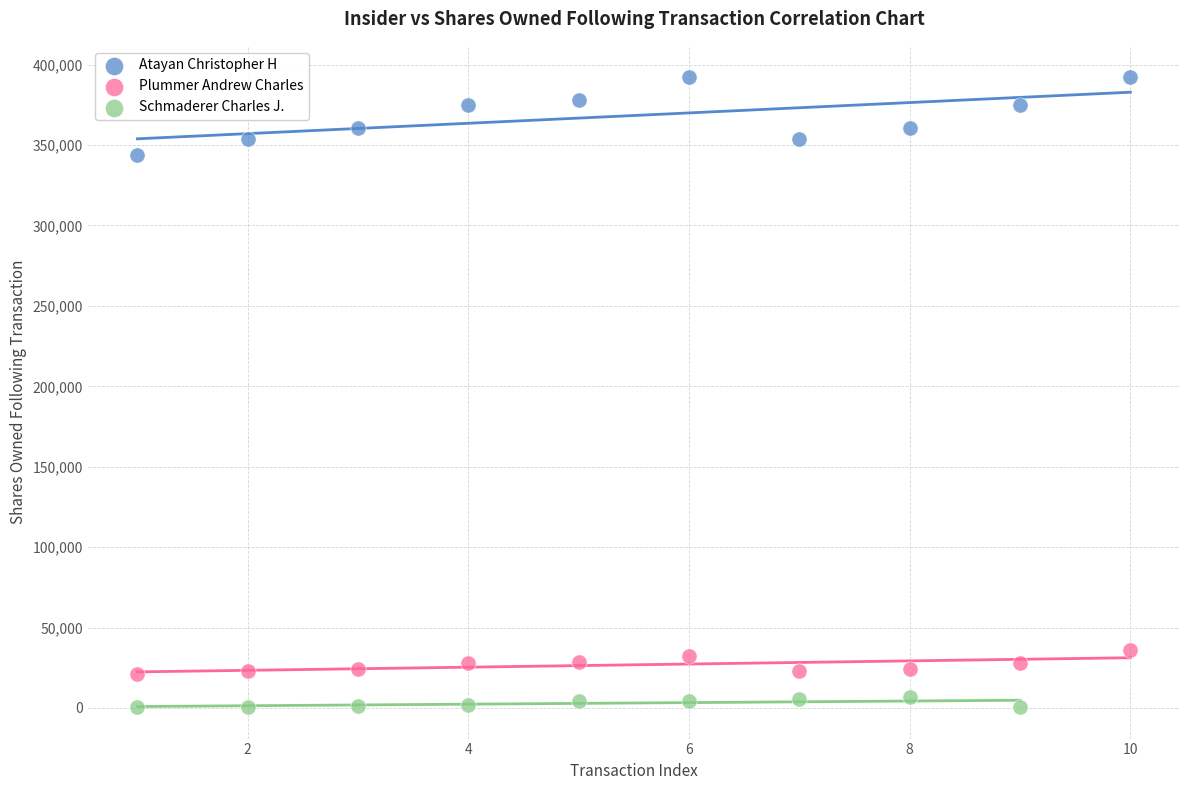

What are all the series names shown in the legend?

Atayan Christopher H, Plummer Andrew Charles, Schmaderer Charles J.